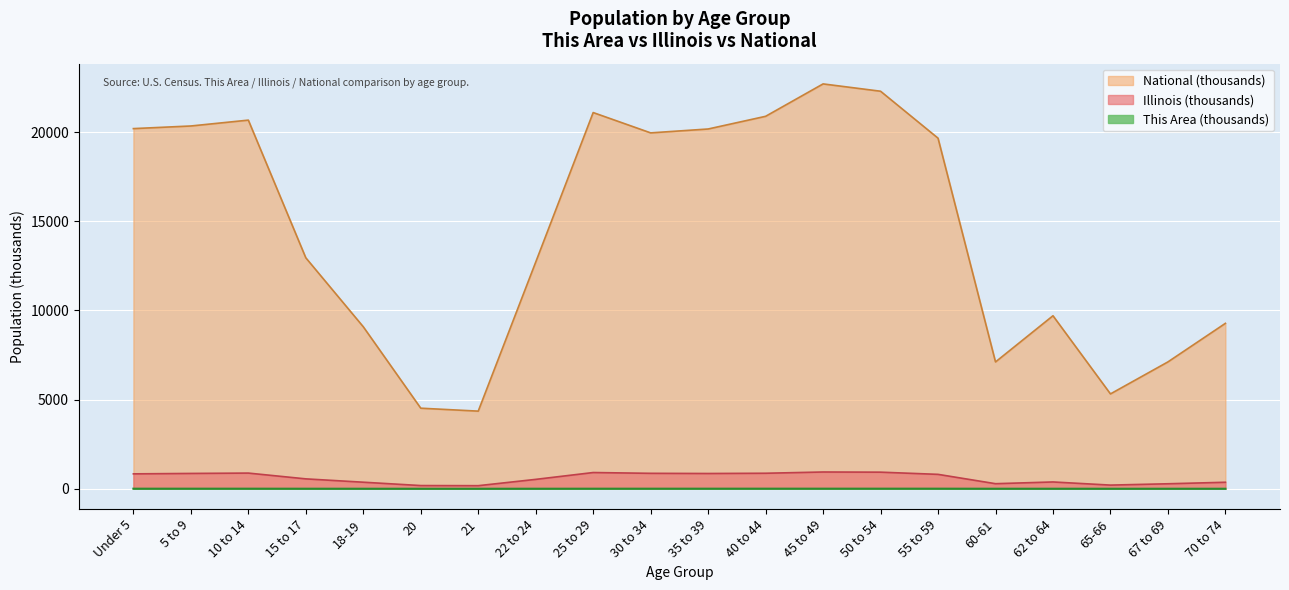

What is the sum of the This Area values at 15 to 17 and 50 to 54?

7.8